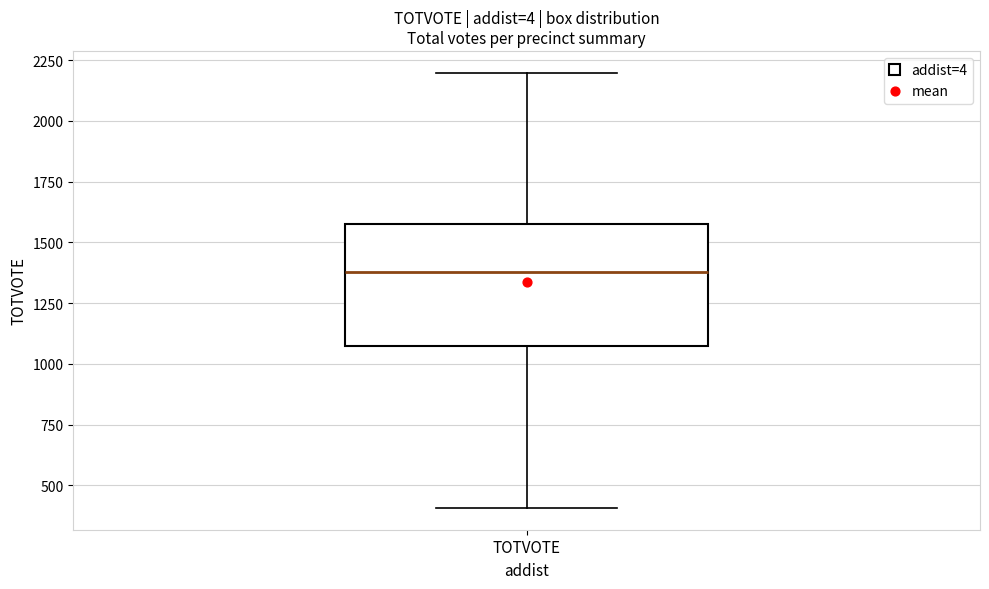

Transcribe this box plot: give where the median line is, the range the box spans, and where the two whiskers end, as read against the y-axis. The values are not printed on the chart, so give them approximately, as read against the axis.

median 1400, box 1050 to 1550, whiskers 400 to 2200